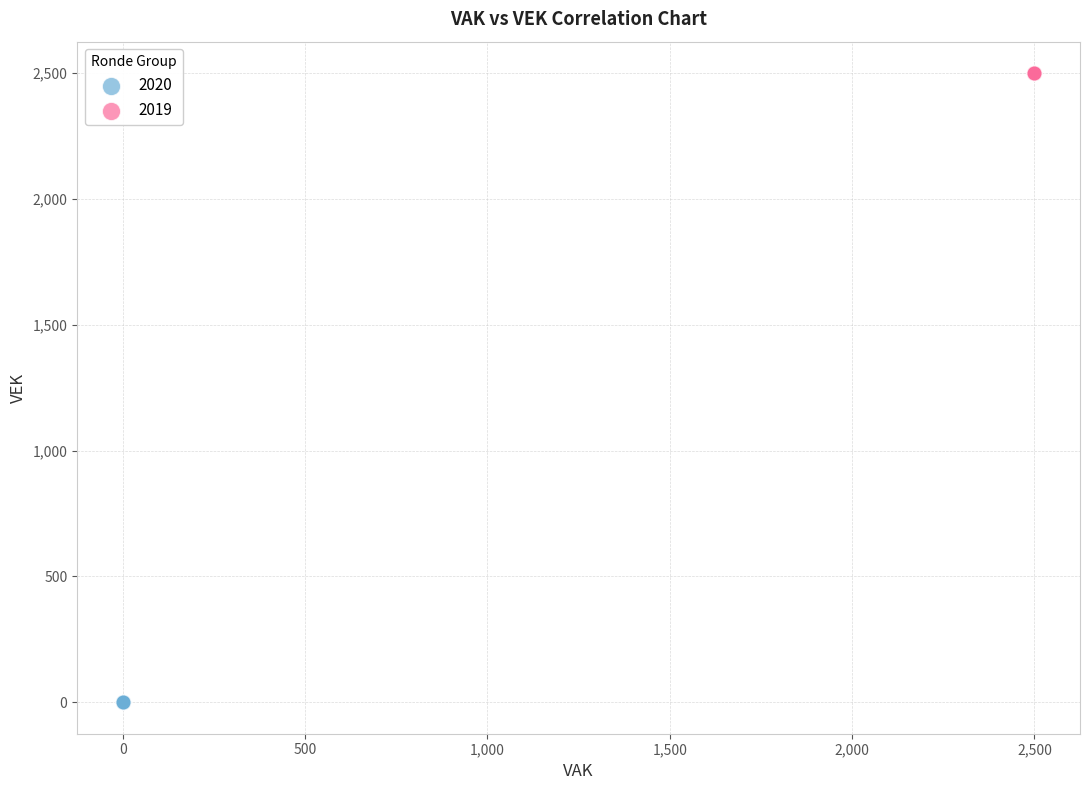

Which series reaches the minimum Y coordinate?

2020